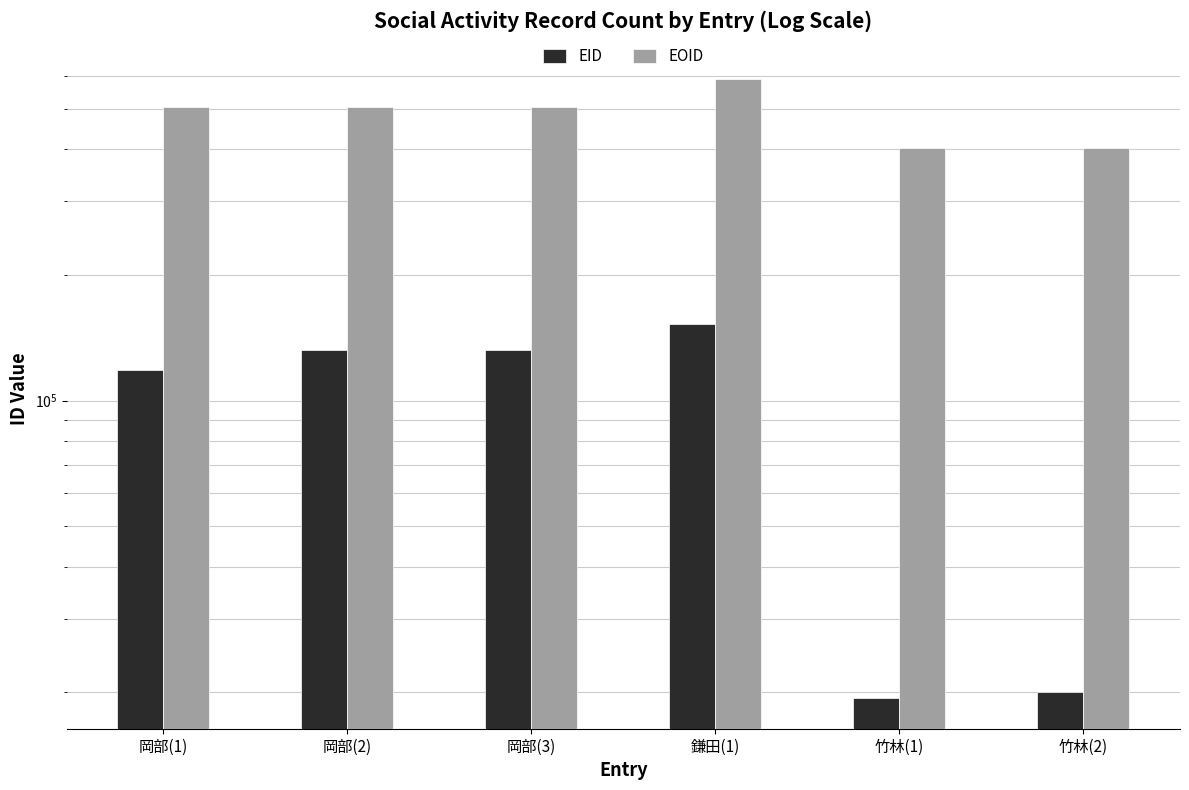

The value of EOID at 鎌田(1) is 1037782. True or false?

False